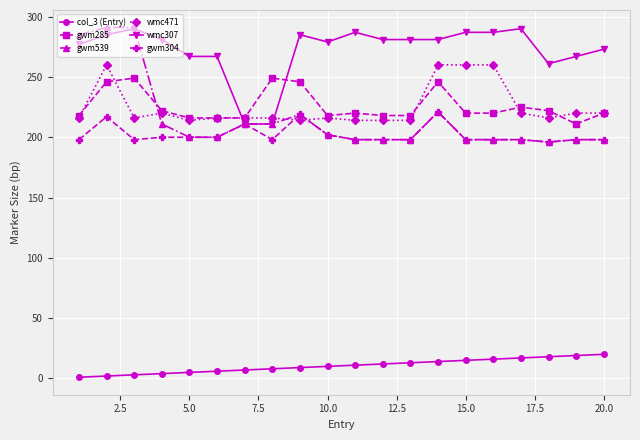

What is the highest value of the wmc307 series?

290